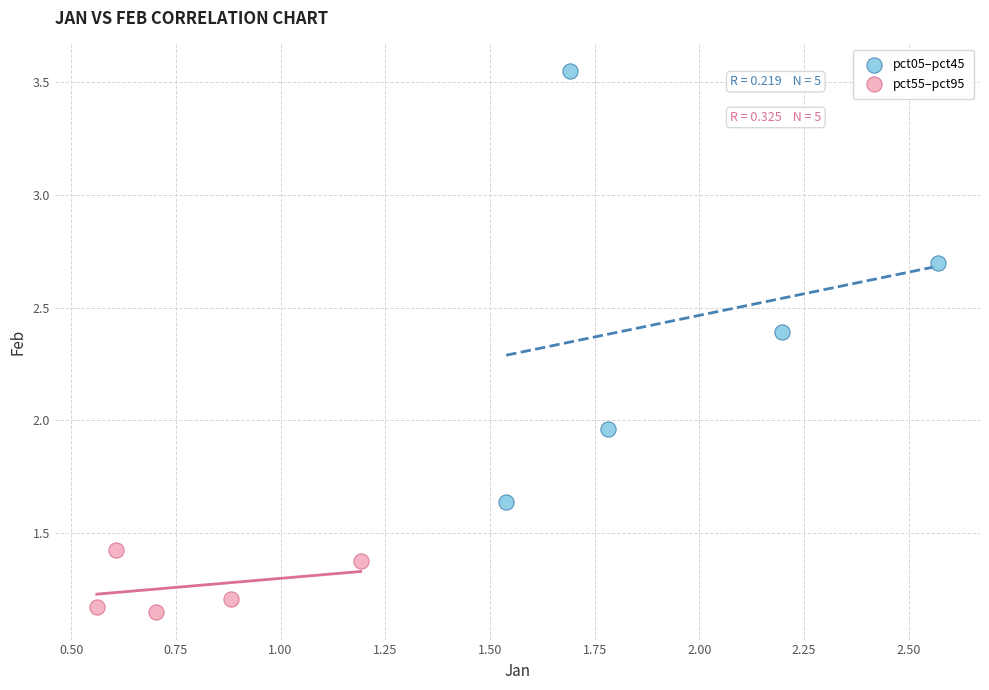

Which series contains the highest Y value?

pct05–pct45